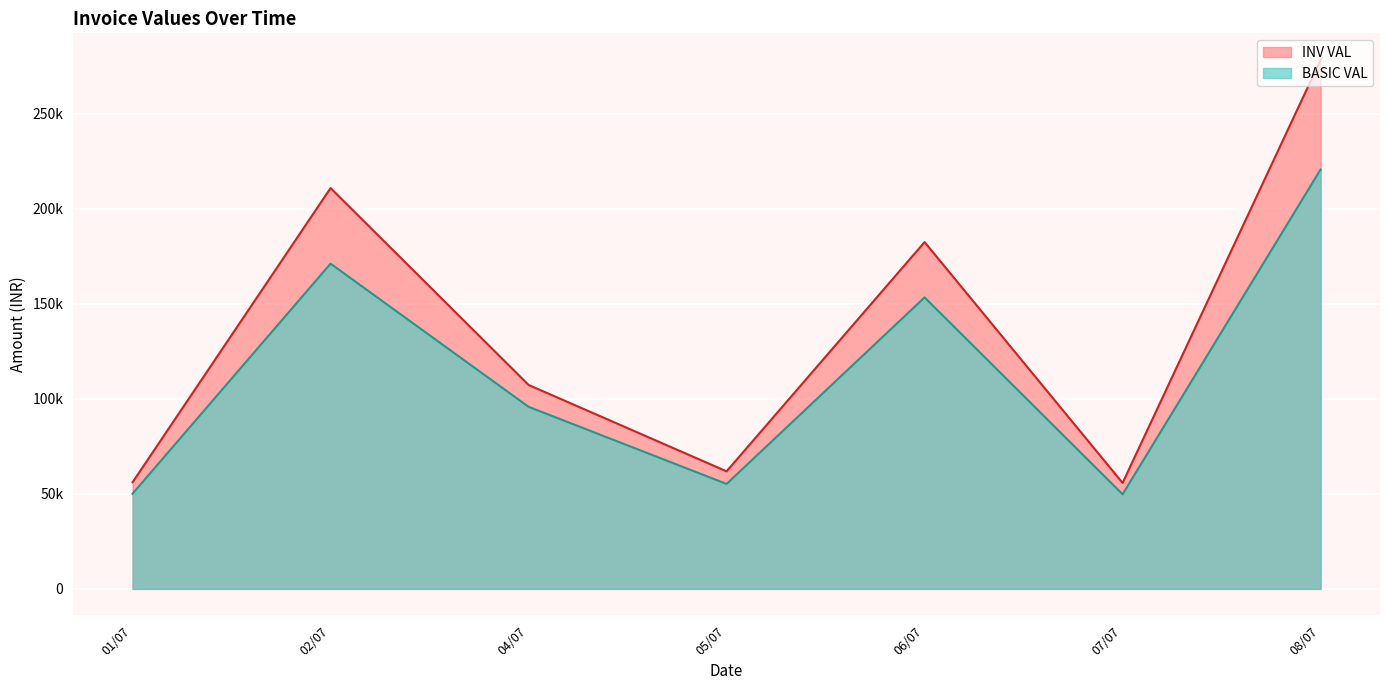

Which series has the largest total across all categories?

INV VAL